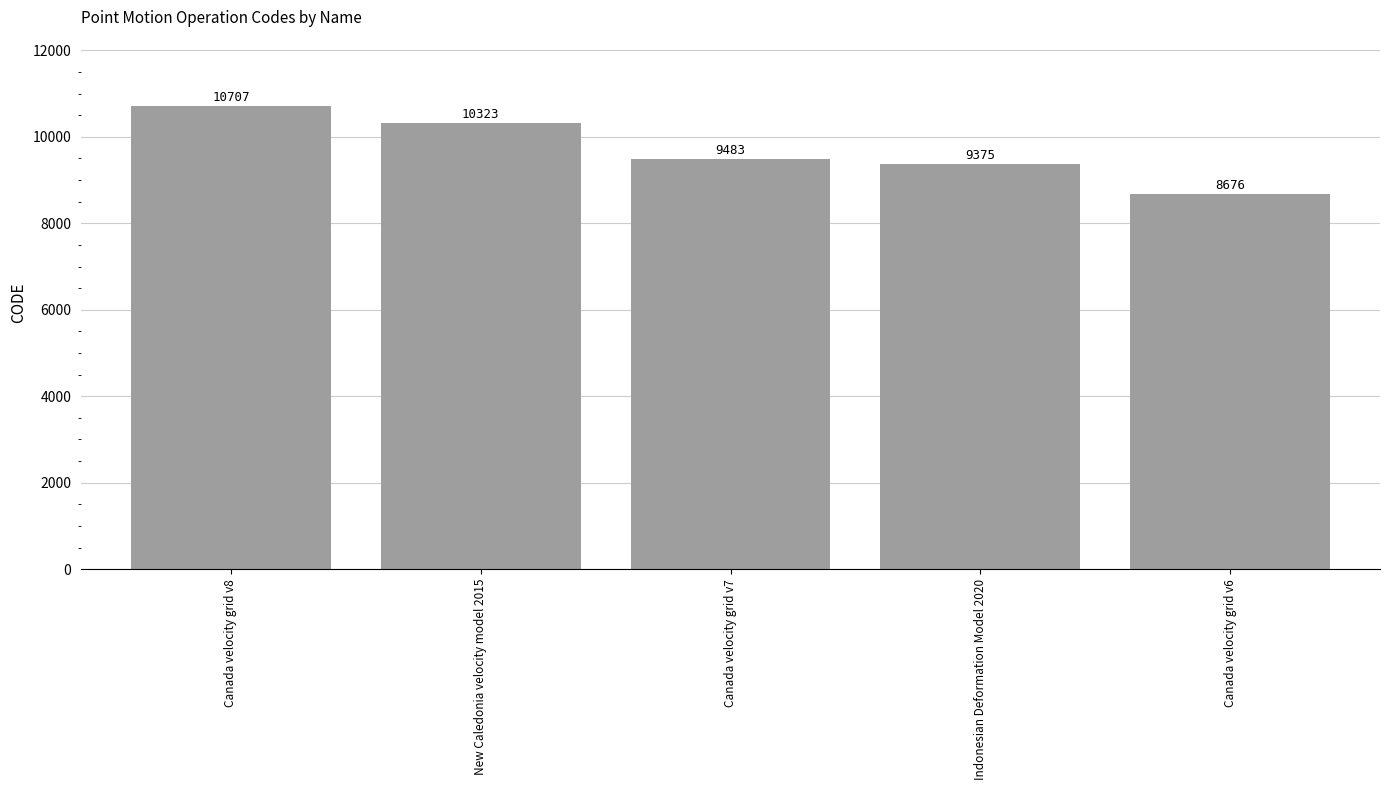

Rank the categories by value from highest to lowest.

Canada velocity grid v8, New Caledonia velocity model 2015, Canada velocity grid v7, Indonesian Deformation Model 2020, Canada velocity grid v6